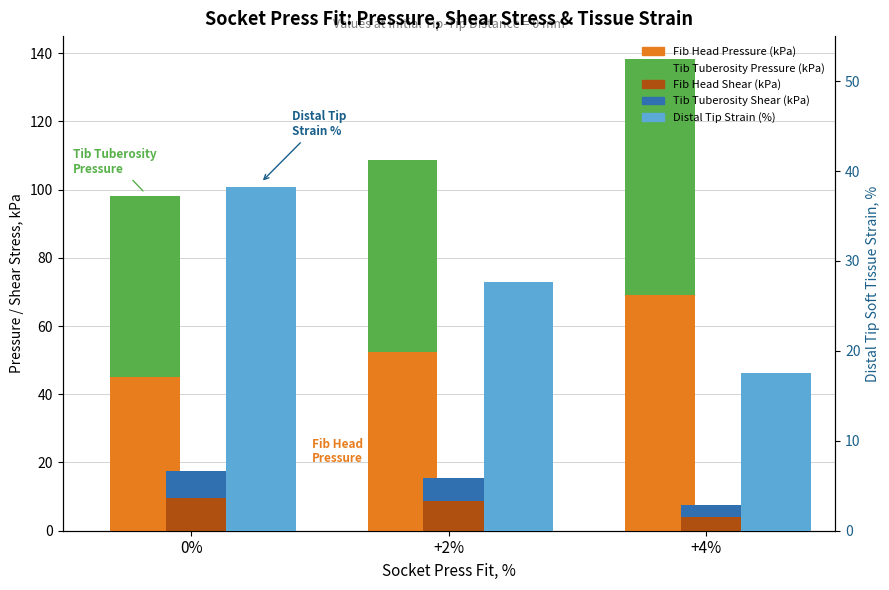

Is it true that Tib Tuberosity Shear (kPa) equals 3.6 at +4%?

True